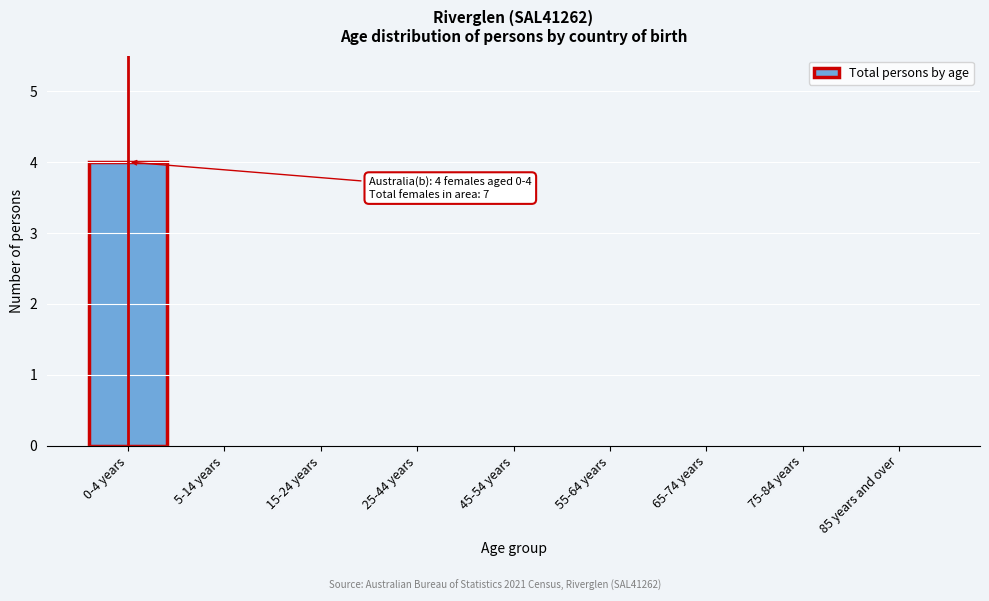

Reading right to left, transcribe all the data shown in this chart.

85 years and over=0	75-84 years=0	65-74 years=0	55-64 years=0	45-54 years=0	25-44 years=0	15-24 years=0	5-14 years=0	0-4 years=4